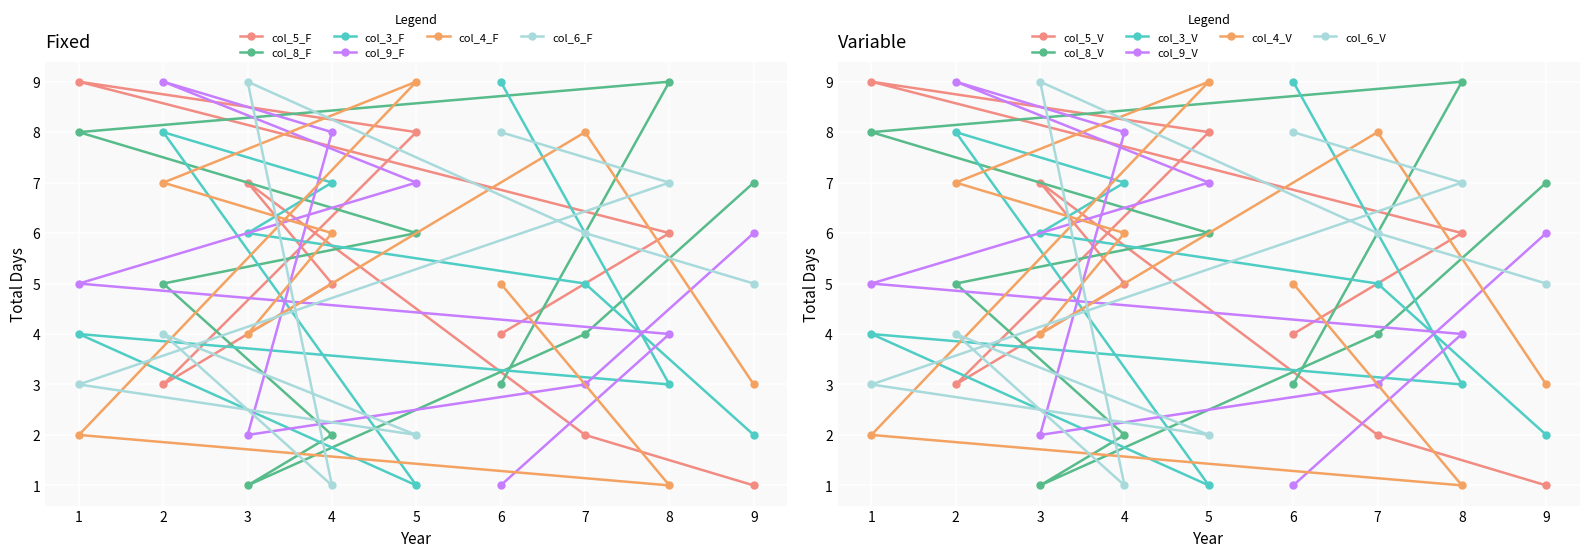

Does the chart display data point markers on the line(s)?

Yes